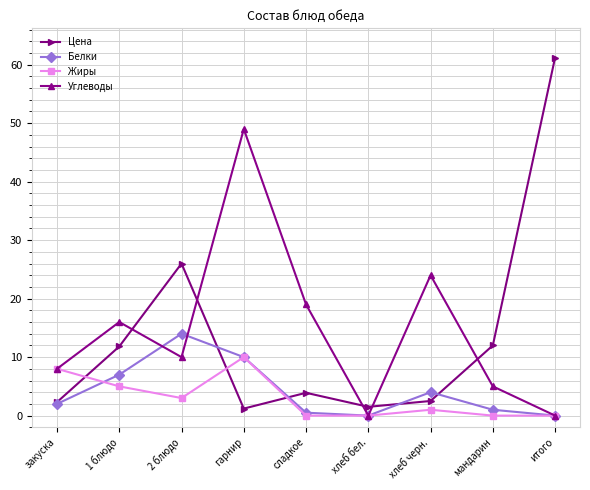

At which category is the sum across all series the highest?

гарнир